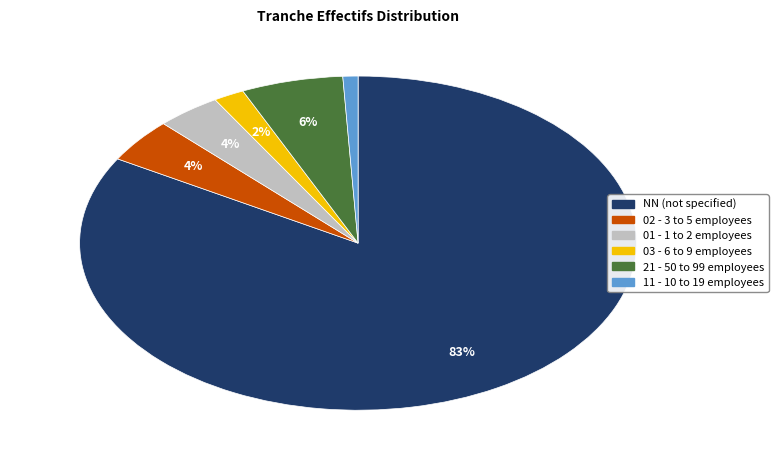

Is there a majority slice in this chart?

Yes